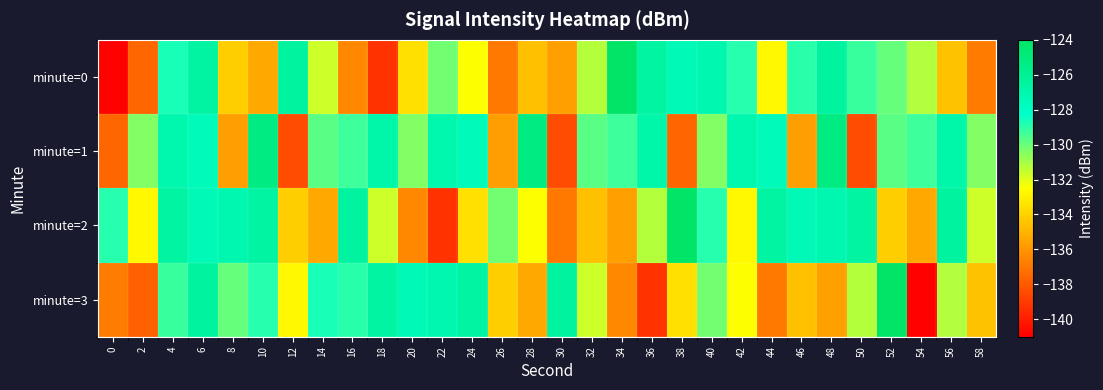

Count the number of data series in this chart.

4